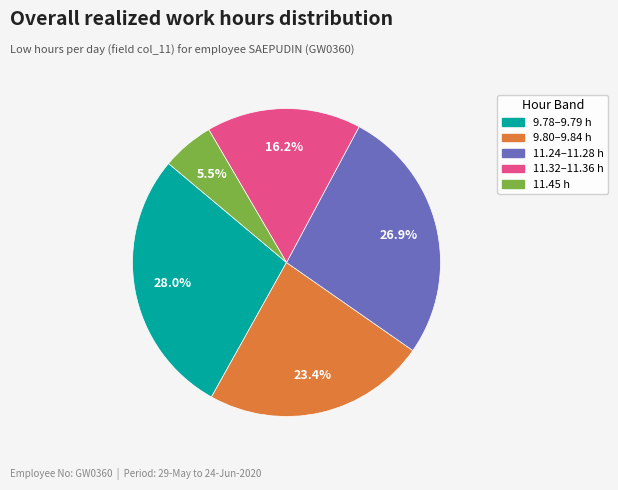

Is there any slice that represents more than half of the pie?

No